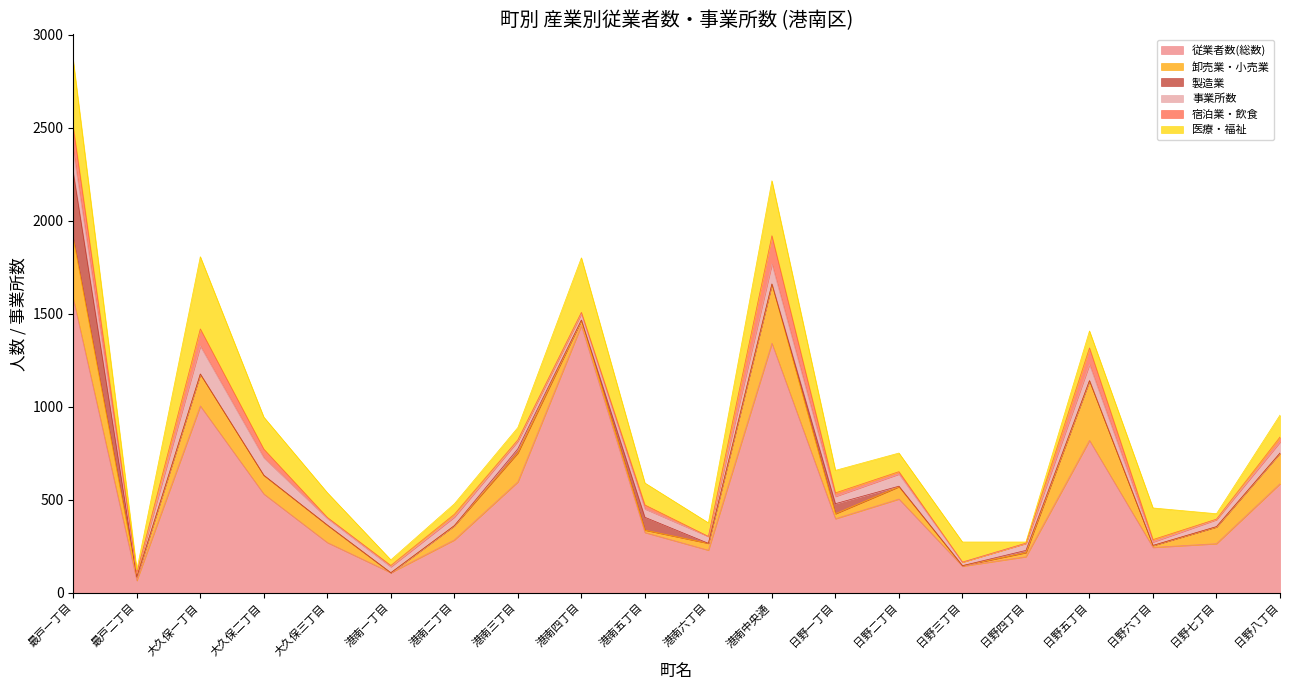

What is the difference between the highest and lowest values at 大久保二丁目?

531